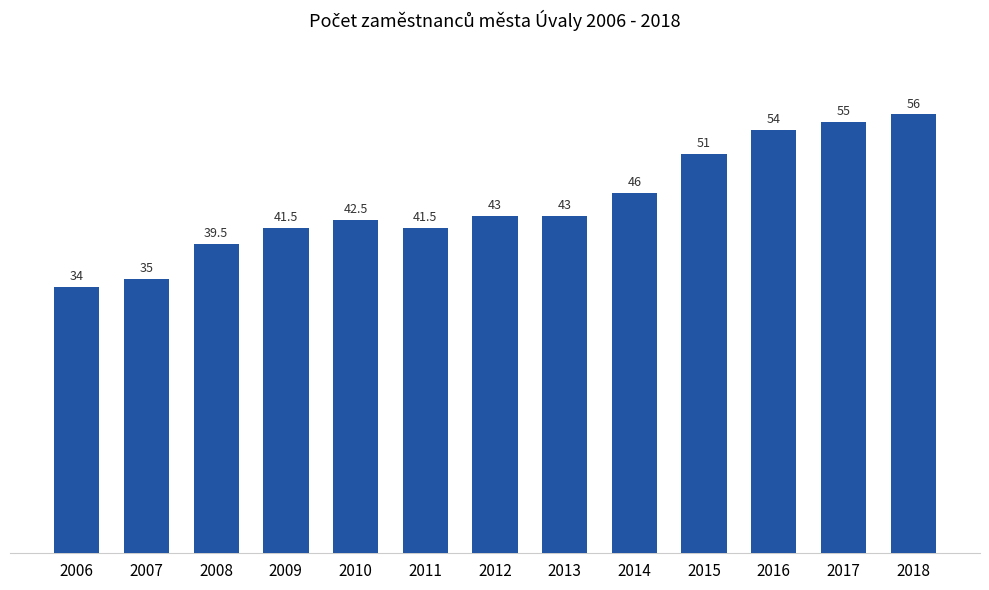

How many values are below 43?

6